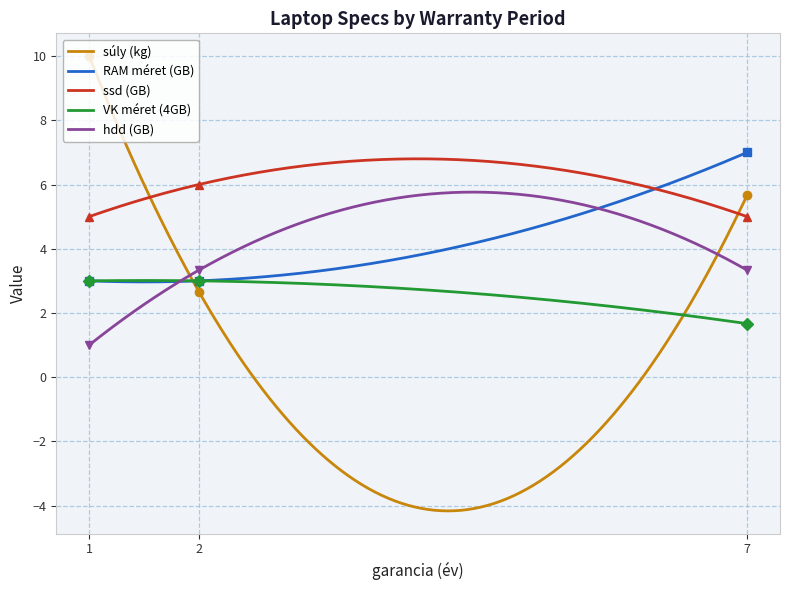

What is the sum of the ssd (GB) values at 7 and 1?

10.0